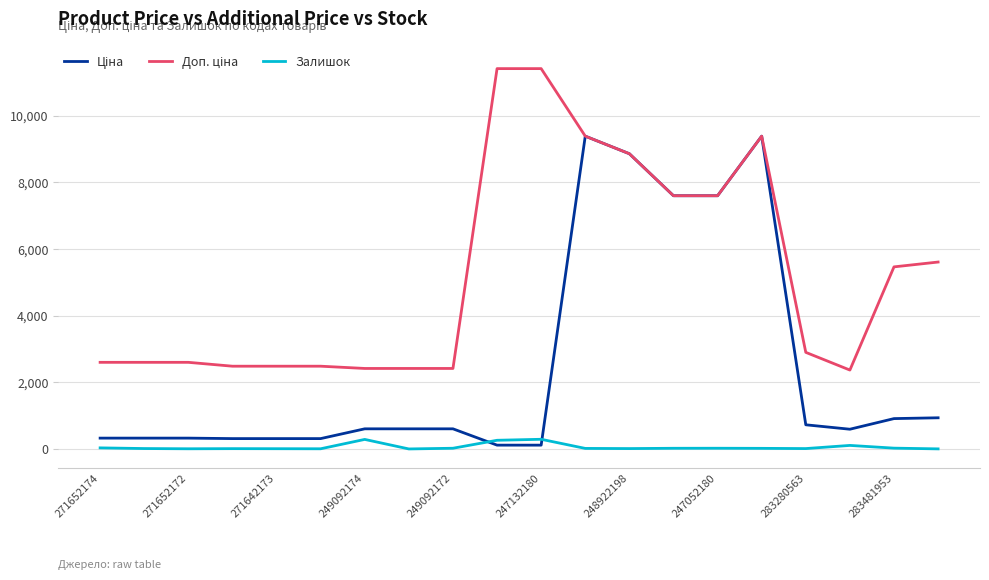

What is the maximum value for Залишок?

290.0